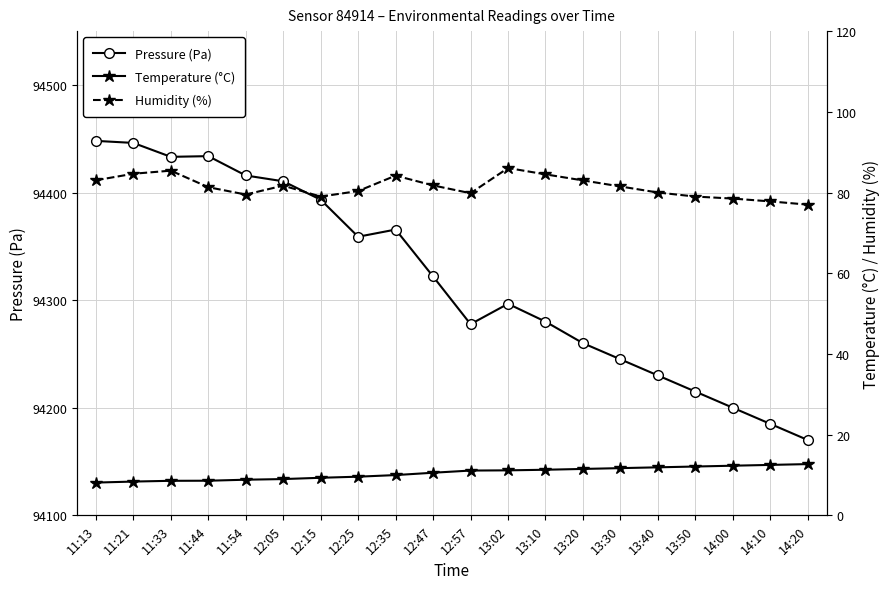

The value of Humidity (%) at 13:50 is 122.6. True or false?

False